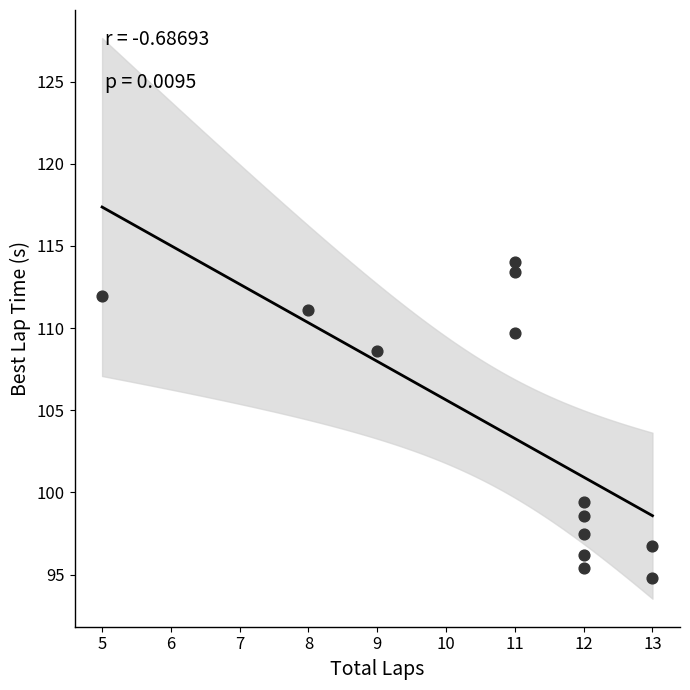

What is the range of X values (max minus min)?

8.0